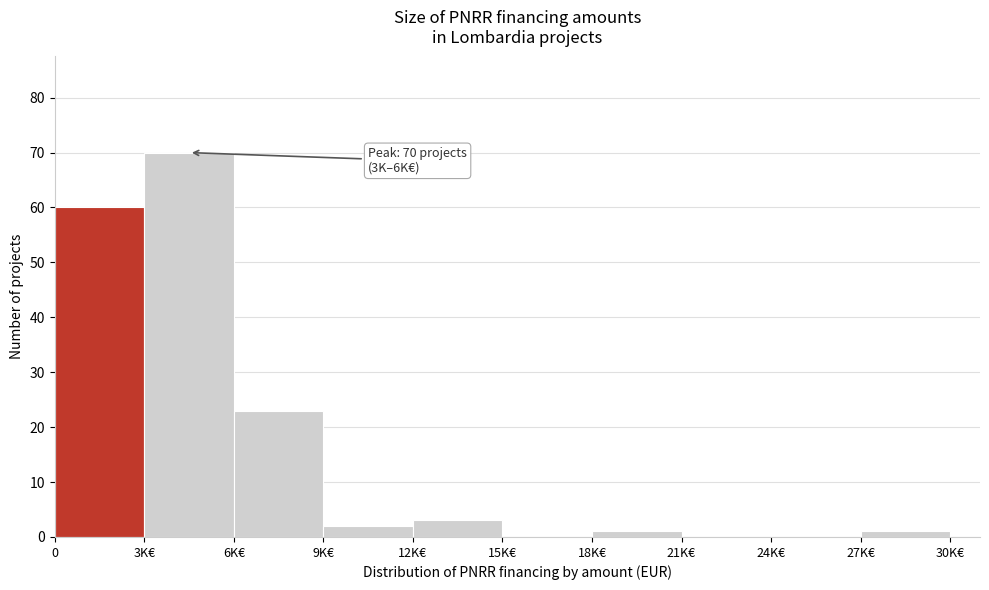

Reading right to left, transcribe all the data shown in this chart.

27K€=1	24K€=0	21K€=0	18K€=1	15K€=0	12K€=3	9K€=2	6K€=23	3K€=70	0=60